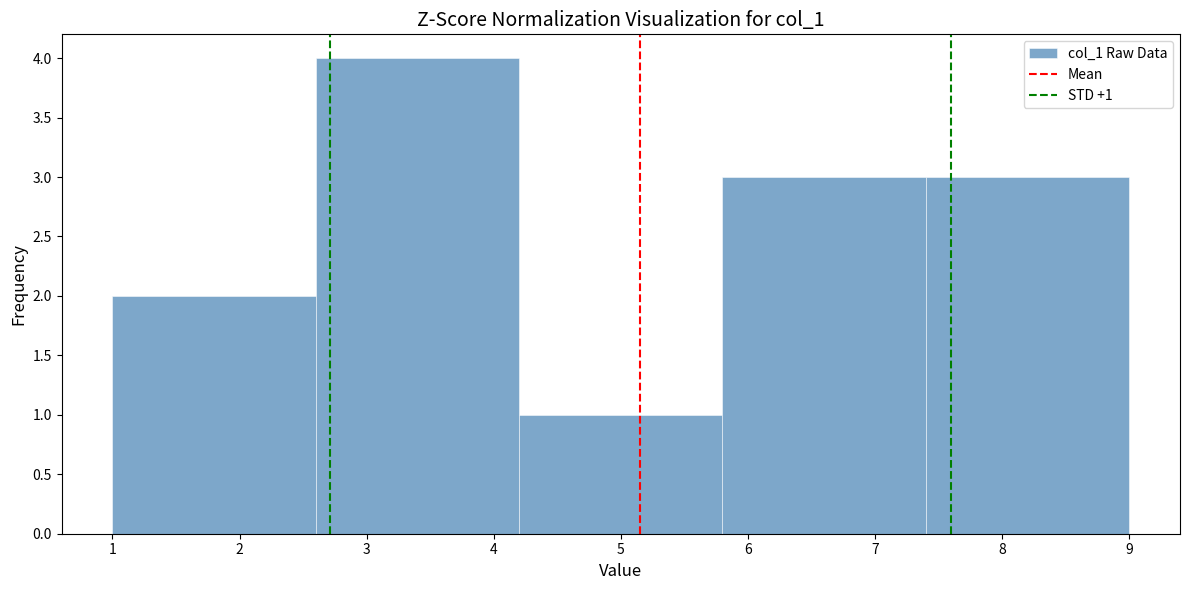

Over which range of the x-axis is the bar tallest?

2.6 to 4.2